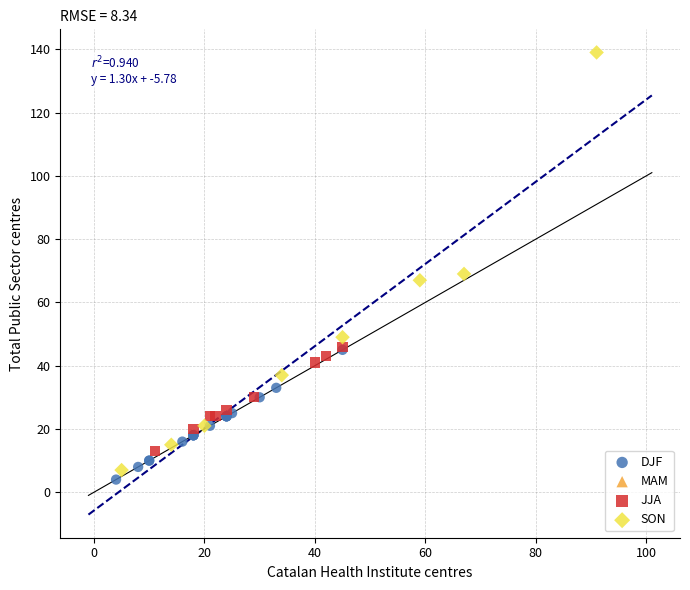

Which series reaches the maximum Y coordinate?

SON